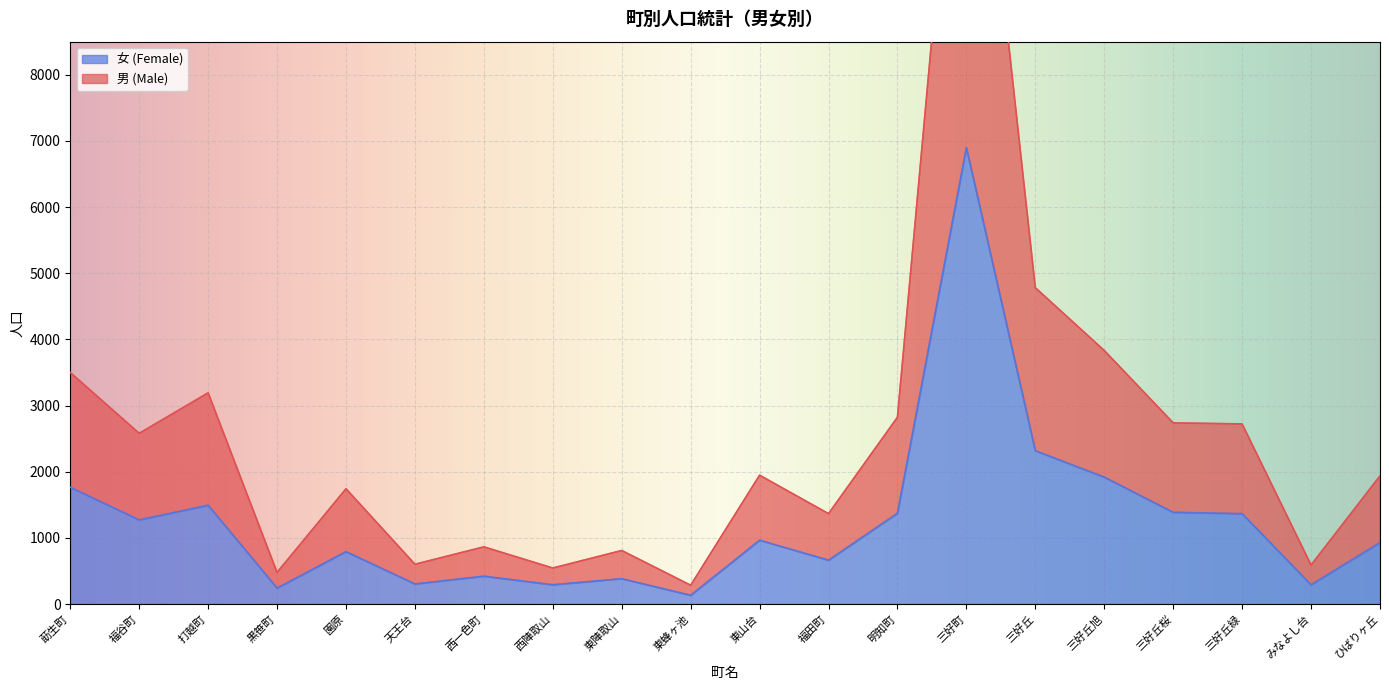

Which series has the largest total across all categories?

男 (Male)